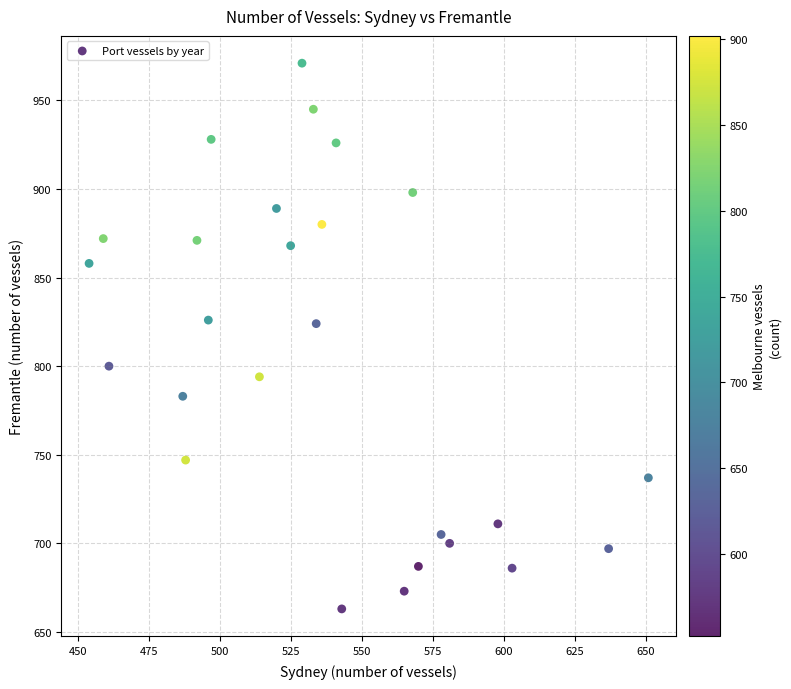

What is the range of Y values (max minus min)?

308